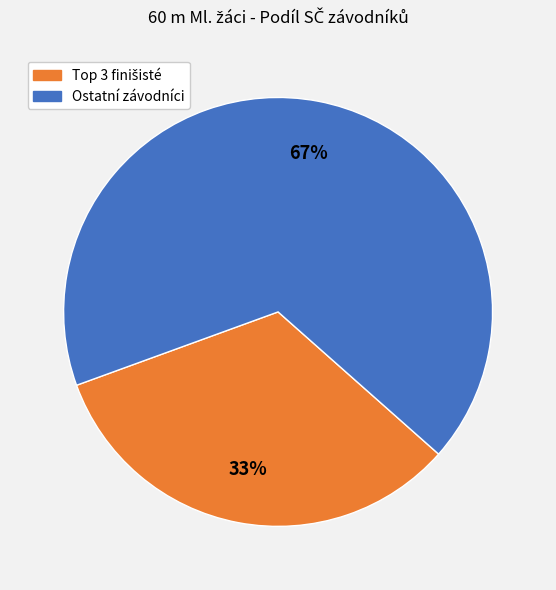

To the nearest percent, what is the average slice percentage?

50%